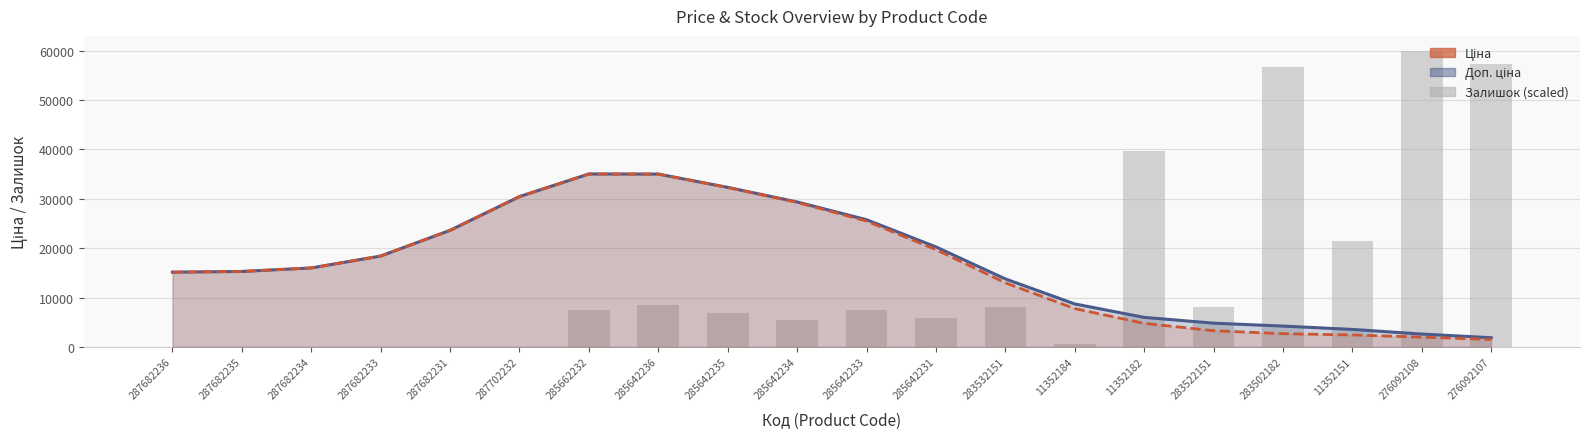

What is the difference between the maximum and minimum values in the Залишок (scaled) series?

60000.0